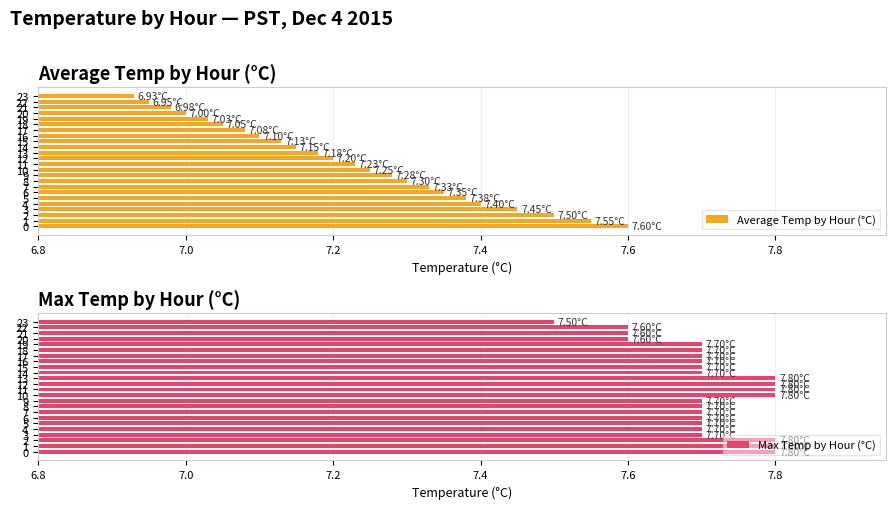

What is the difference between the highest and lowest values at 21?

0.6